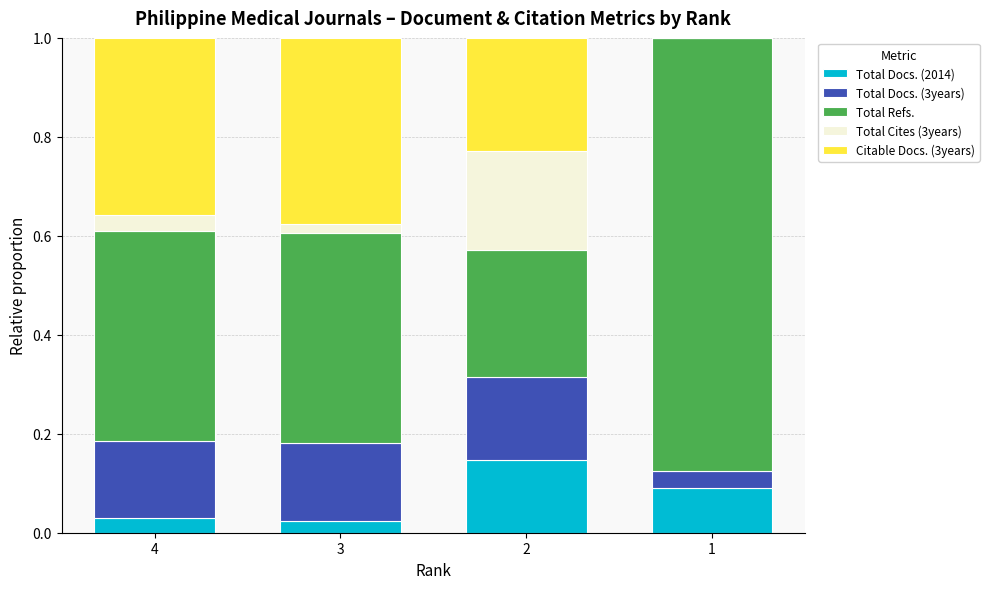

What is the total value across all series at 4?

1.0